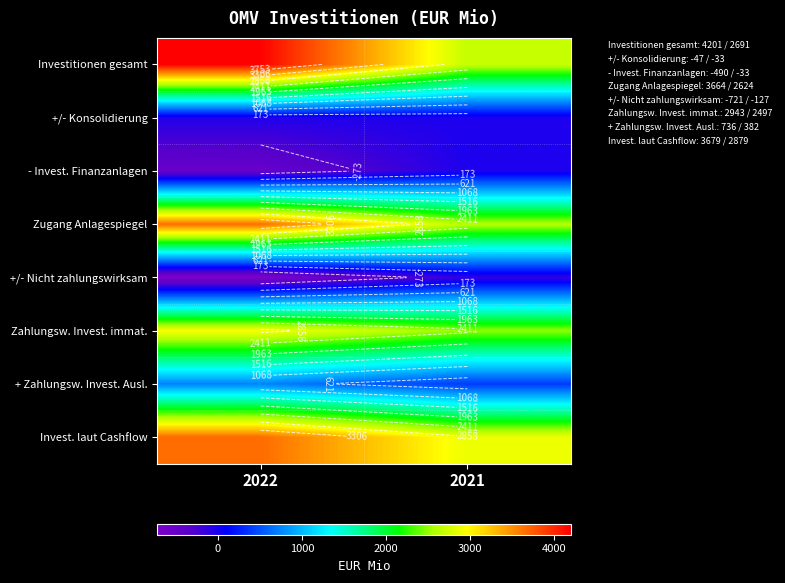

Count the number of data series in this chart.

8